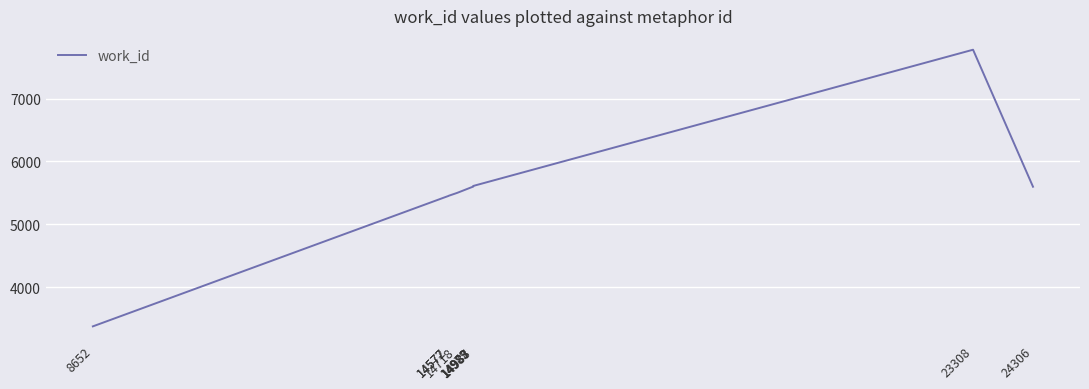

How many lines are shown in the chart?

1